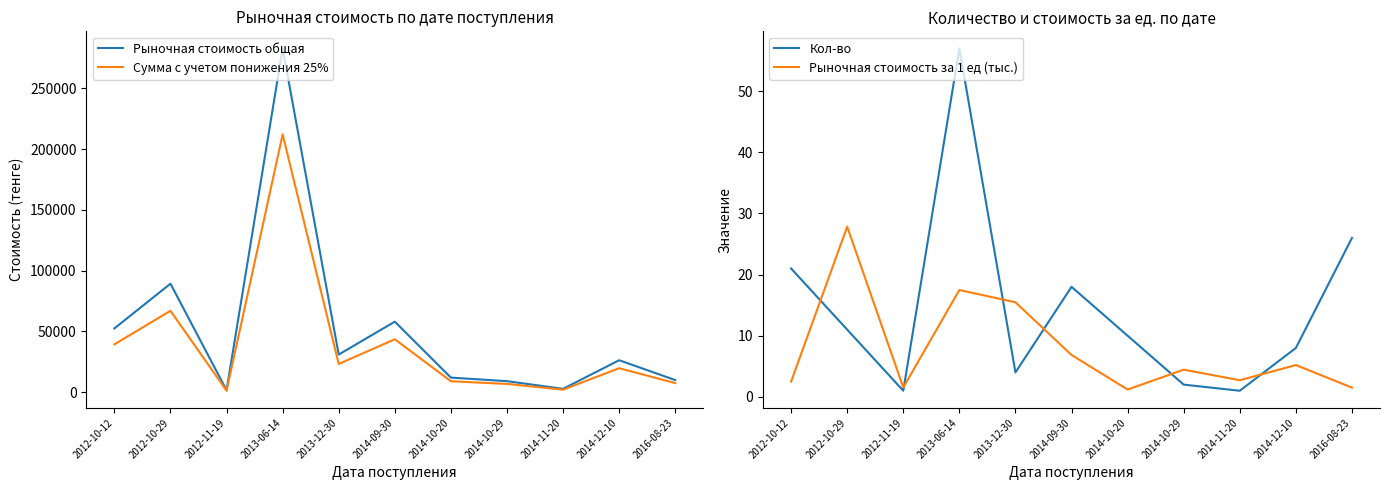

How many lines are shown in the chart?

4